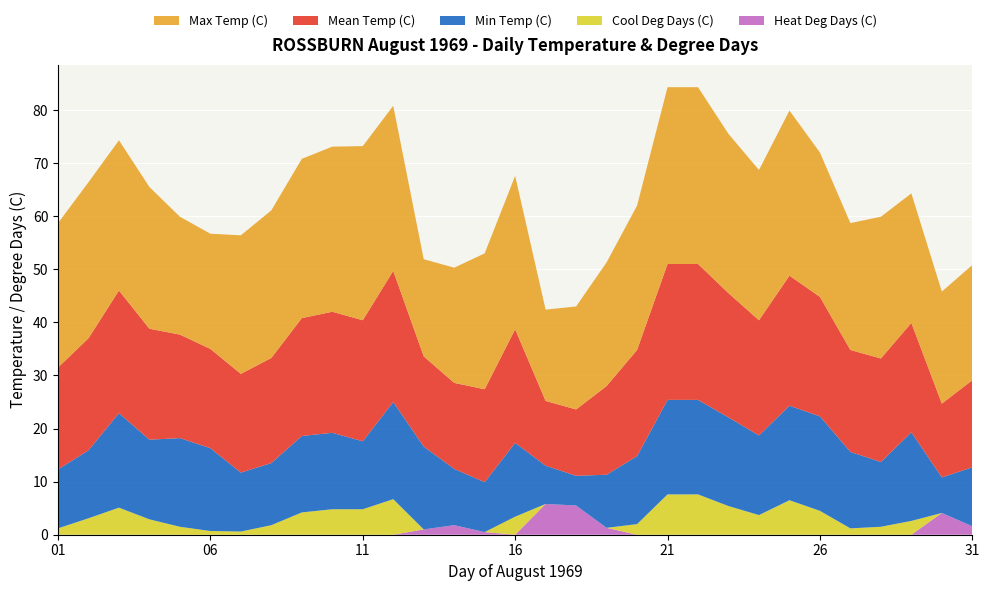

Reading right to left, extract all data points from this chart.

Max Temp (C): 31=21.7	30=21.1	29=24.4	28=26.7	27=23.9	26=27.2	25=31.1	24=28.3	23=30.0	22=33.3	21=33.3	20=27.2	19=23.3	18=19.4	17=17.2	16=28.9	15=25.6	14=21.7	13=18.3	12=31.1	11=32.8	10=31.1	09=30.0	08=27.8	07=26.1	06=21.7	05=22.2	04=26.7	03=28.3	02=29.4	01=27.2
Mean Temp (C): 31=16.4	30=13.9	29=20.6	28=19.5	27=19.2	26=22.5	25=24.5	24=21.7	23=23.4	22=25.6	21=25.6	20=20.0	19=16.7	18=12.5	17=12.2	16=21.4	15=17.5	14=16.2	13=17.0	12=24.7	11=22.8	10=22.8	09=22.2	08=19.8	07=18.6	06=18.7	05=19.5	04=20.9	03=23.1	02=21.1	01=19.2
Min Temp (C): 31=11.1	30=6.7	29=16.7	28=12.2	27=14.4	26=17.8	25=17.8	24=15.0	23=16.7	22=17.8	21=17.8	20=12.8	19=10.0	18=5.6	17=7.2	16=13.9	15=9.4	14=10.6	13=15.6	12=18.3	11=12.8	10=14.4	09=14.4	08=11.7	07=11.1	06=15.6	05=16.7	04=15.0	03=17.8	02=12.8	01=11.1
Cool Deg Days (C): 31=0.0	30=0.0	29=2.6	28=1.5	27=1.2	26=4.5	25=6.5	24=3.7	23=5.4	22=7.6	21=7.6	20=2.0	19=0.0	18=0.0	17=0.0	16=3.4	15=0.0	14=0.0	13=0.0	12=6.7	11=4.8	10=4.8	09=4.2	08=1.8	07=0.6	06=0.7	05=1.5	04=2.9	03=5.1	02=3.1	01=1.2
Heat Deg Days (C): 31=1.6	30=4.1	29=0.0	28=0.0	27=0.0	26=0.0	25=0.0	24=0.0	23=0.0	22=0.0	21=0.0	20=0.0	19=1.3	18=5.5	17=5.8	16=0.0	15=0.5	14=1.8	13=1.0	12=0.0	11=0.0	10=0.0	09=0.0	08=0.0	07=0.0	06=0.0	05=0.0	04=0.0	03=0.0	02=0.0	01=0.0